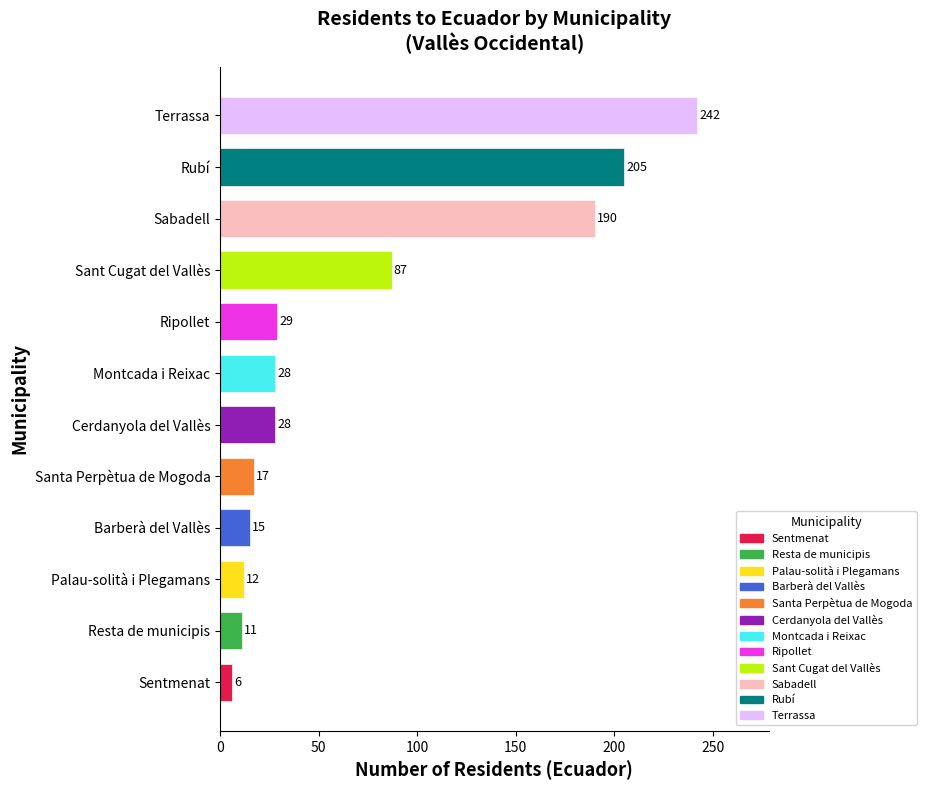

What is the minimum value shown in the chart?

6